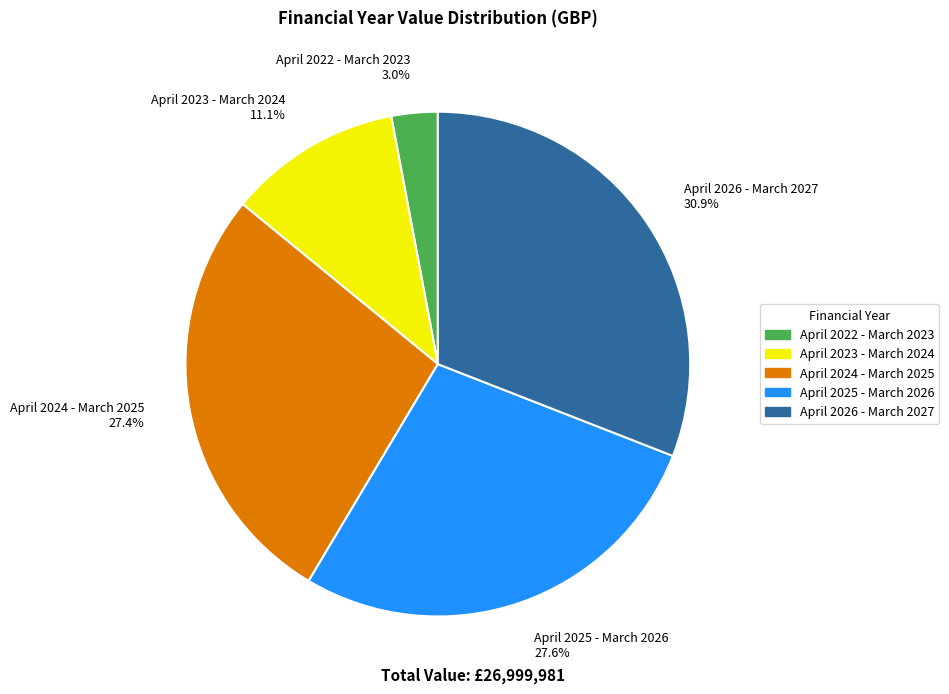

To the nearest percent, what is the average slice percentage?

20%